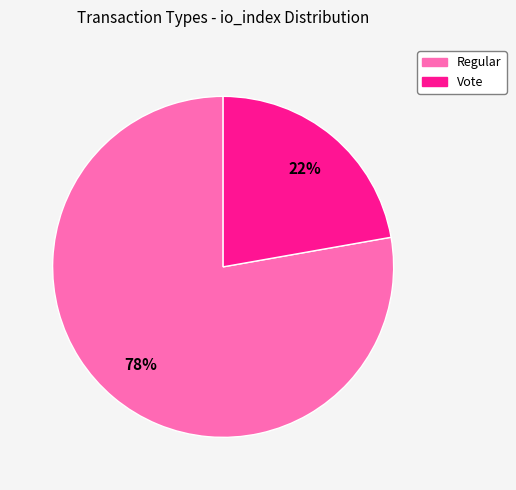

To the nearest percent, what portion does Regular represent?

78%